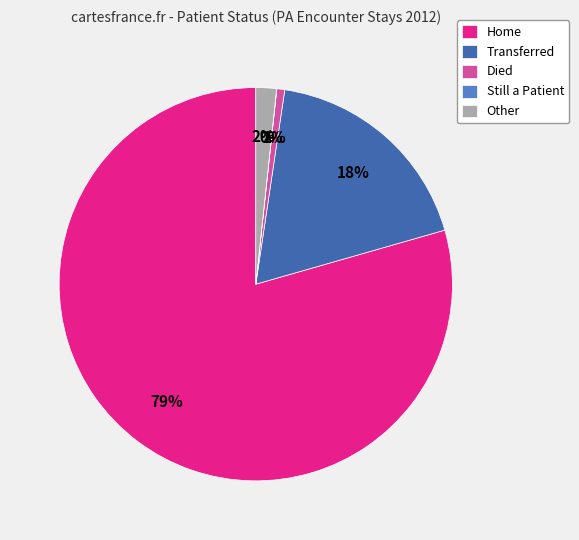

Which slice represents more than half of the pie?

Home